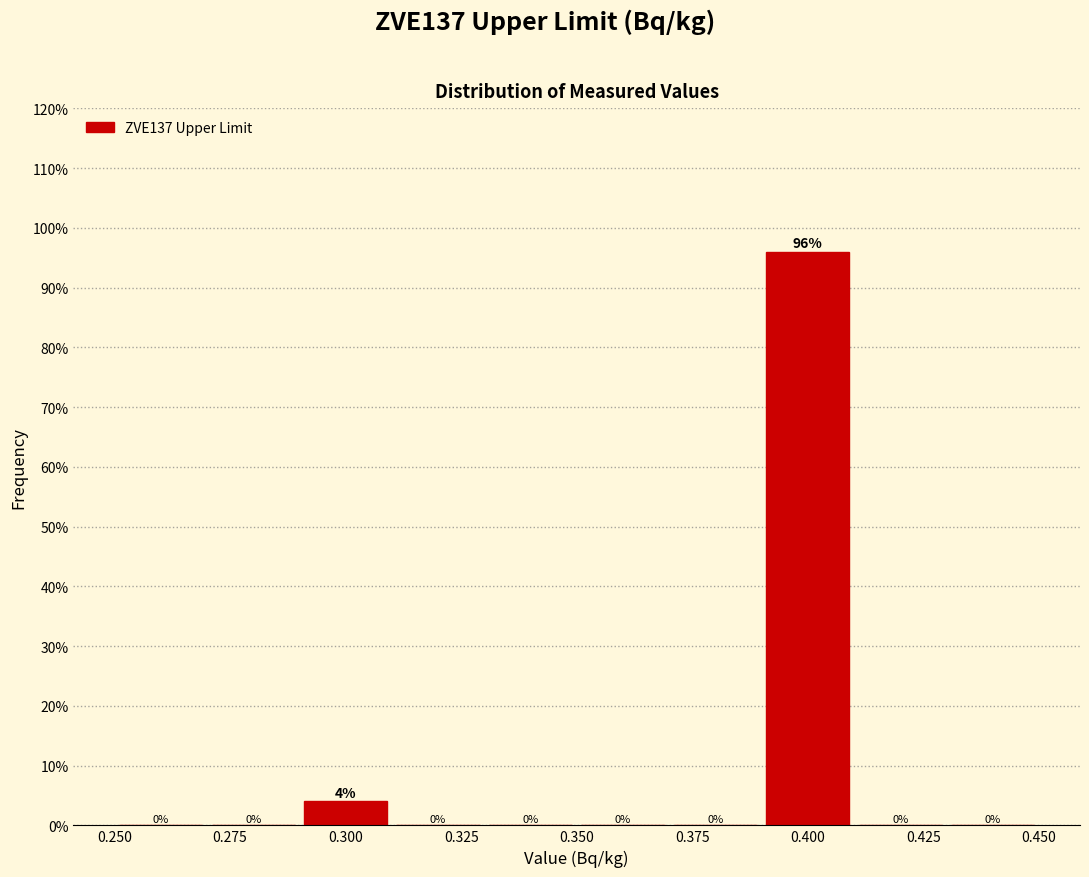

Reading left to right, transcribe this chart: for each bar, give the range it covers on the x-axis and its height.

0.25 to 0.27: 0
0.27 to 0.29: 0
0.29 to 0.31: 4
0.31 to 0.33: 0
0.33 to 0.35: 0
0.35 to 0.37: 0
0.37 to 0.39: 0
0.39 to 0.41: 96
0.41 to 0.43: 0
0.43 to 0.45: 0